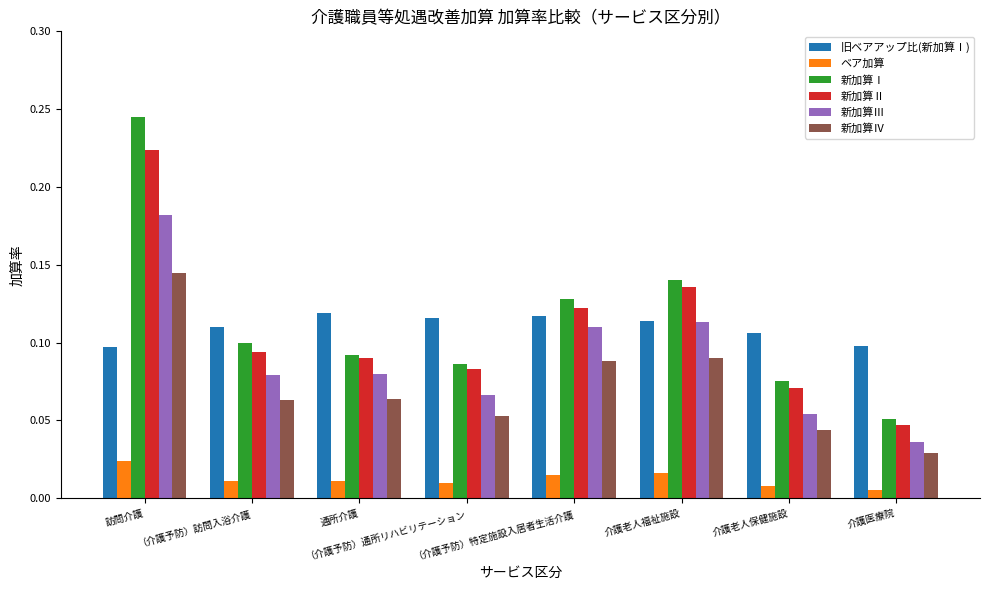

List the series in order of their peak value, lowest first.

ベア加算, 旧ベアアップ比(新加算Ⅰ), 新加算Ⅳ, 新加算Ⅲ, 新加算Ⅱ, 新加算Ⅰ